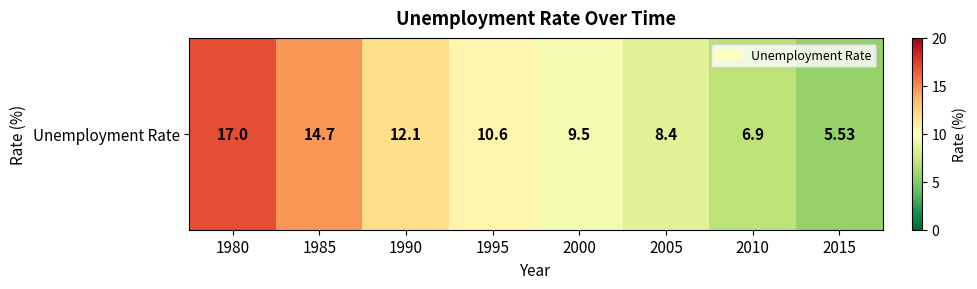

How many data points are less than 10?

4